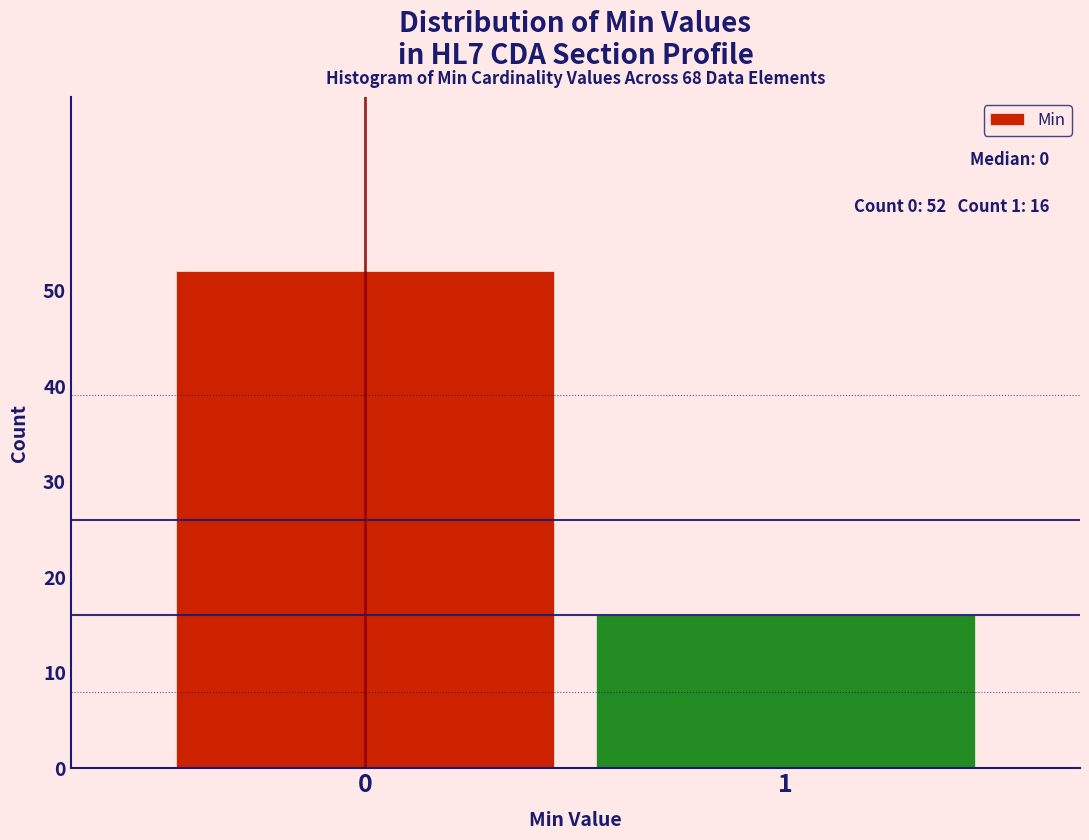

Reading left to right, what are all the values shown in this chart?

52	16